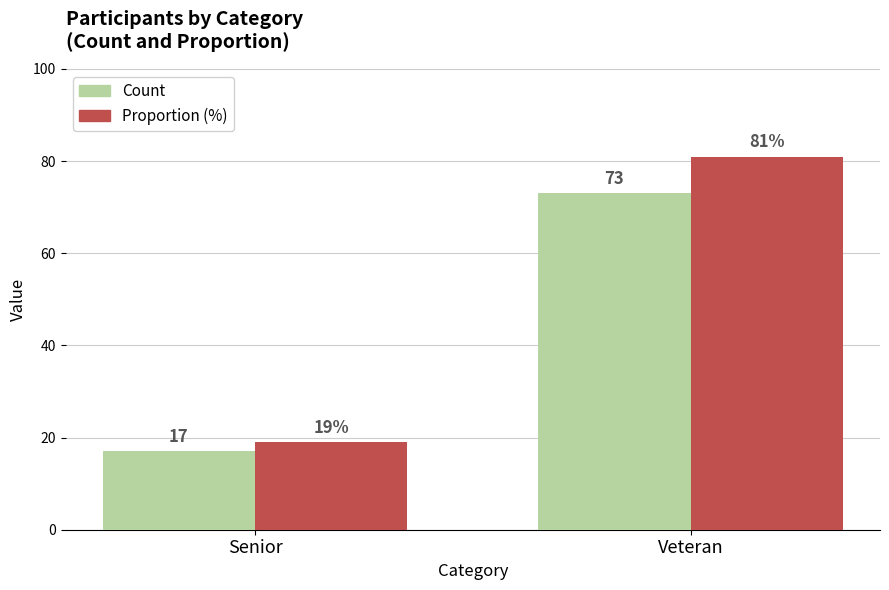

What is the difference between the maximum and minimum values in the Proportion (%) series?

62